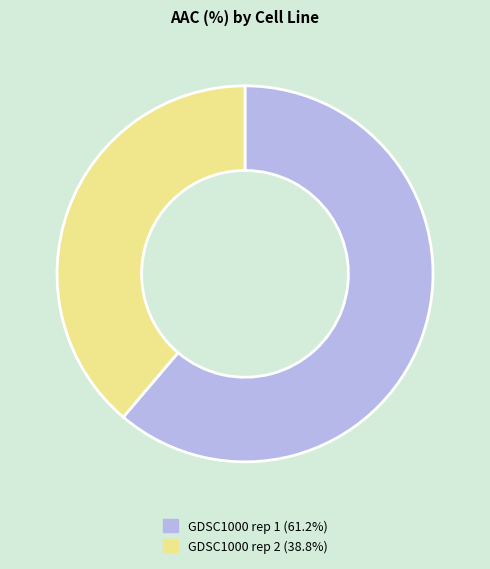

Do GDSC1000 rep 1 and GDSC1000 rep 2 together represent more than half of the pie?

Yes